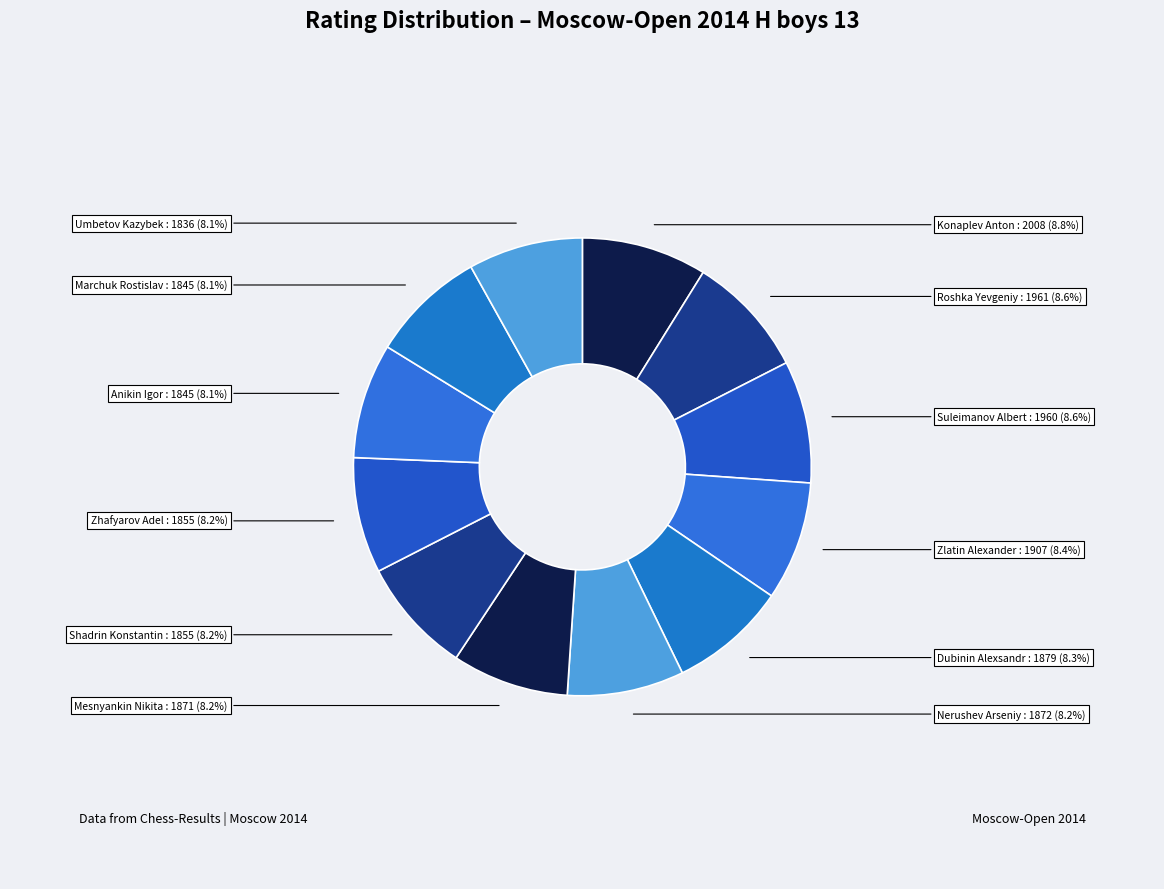

To the nearest percent, what percentage of the pie is Nerushev Arseniy?

8%